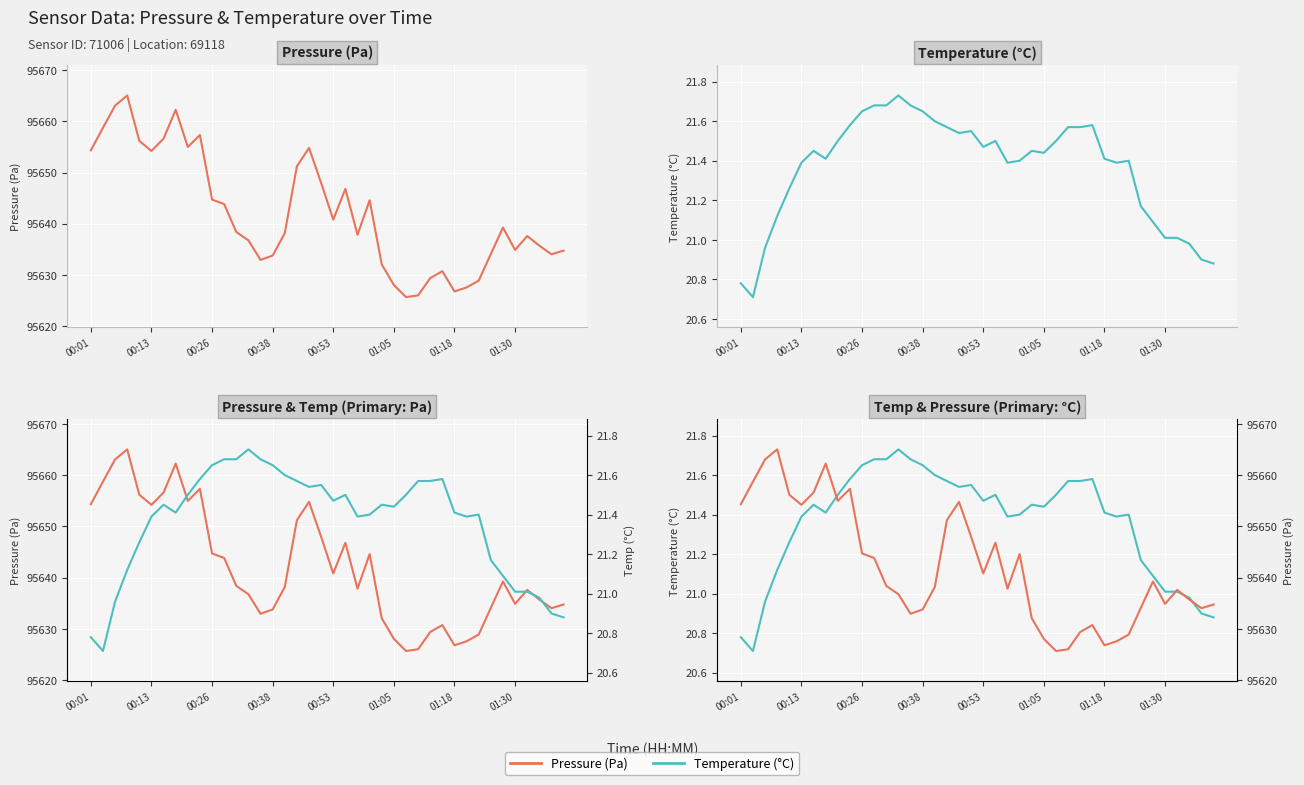

What position from the left is 01:05?

26